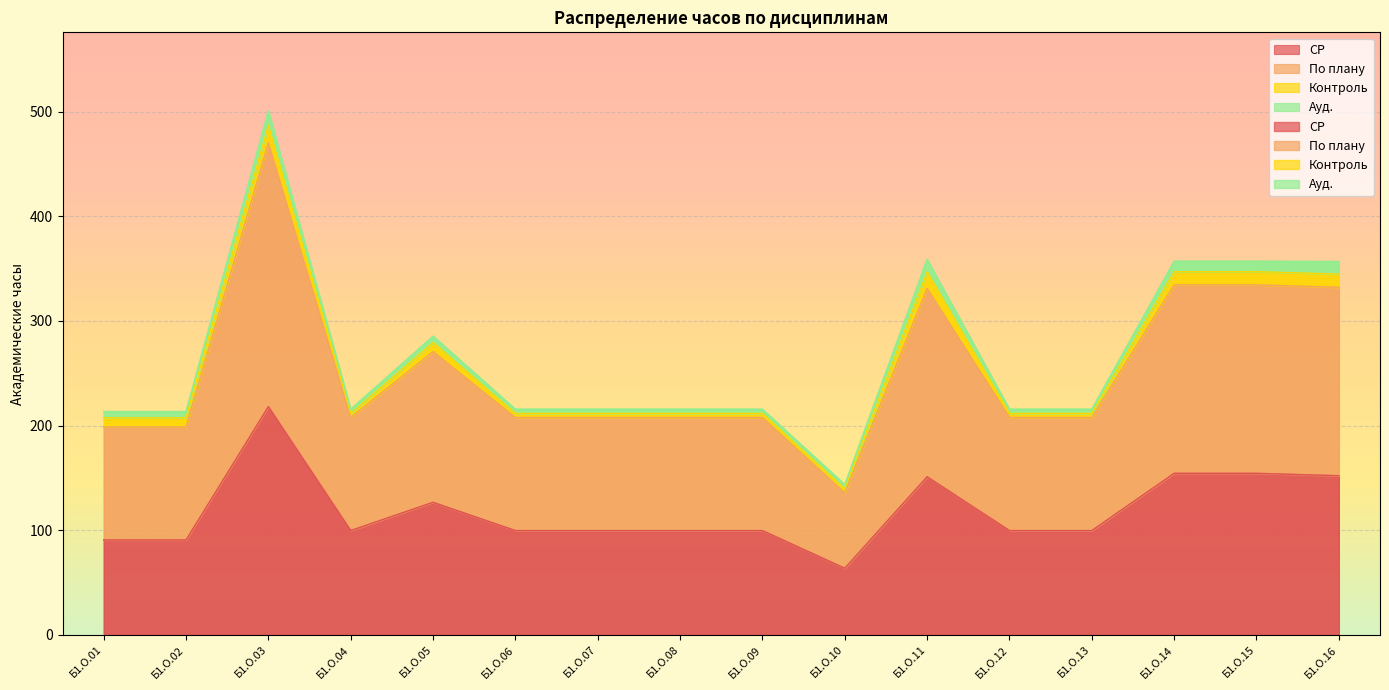

At which category does the chart reach its peak across all series?

Б1.О.03